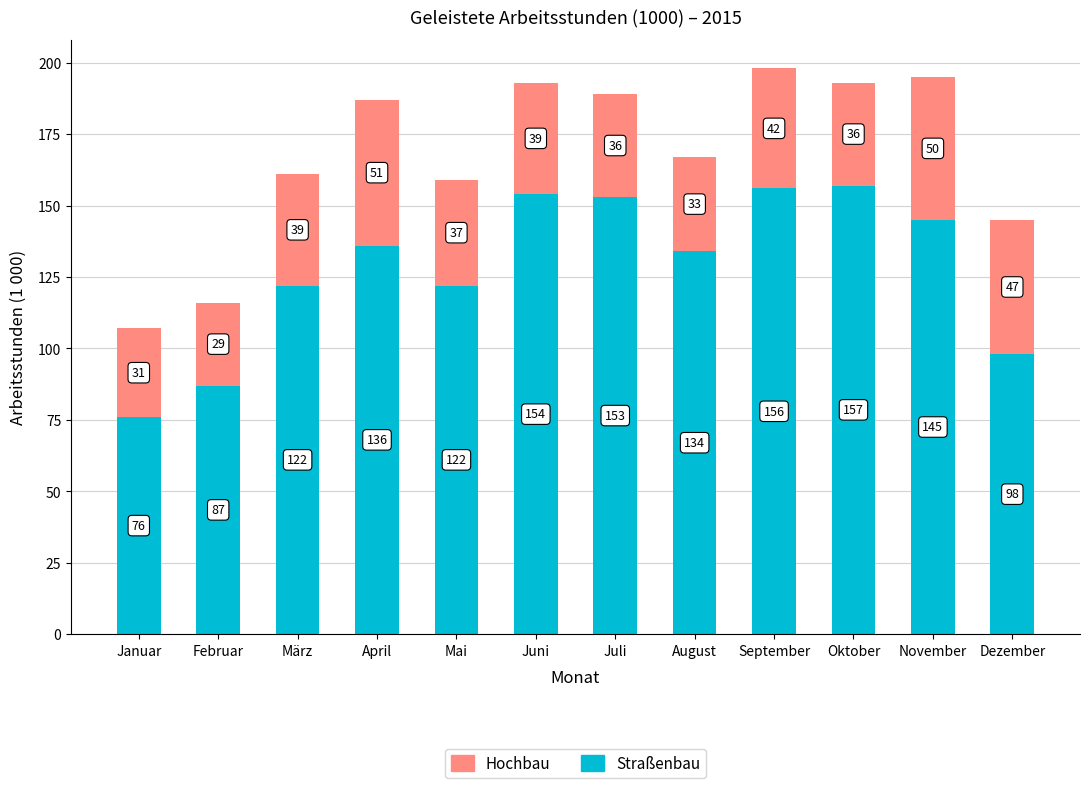

Reading left to right, what are the values for Straßenbau?

76	87	122	136	122	154	153	134	156	157	145	98